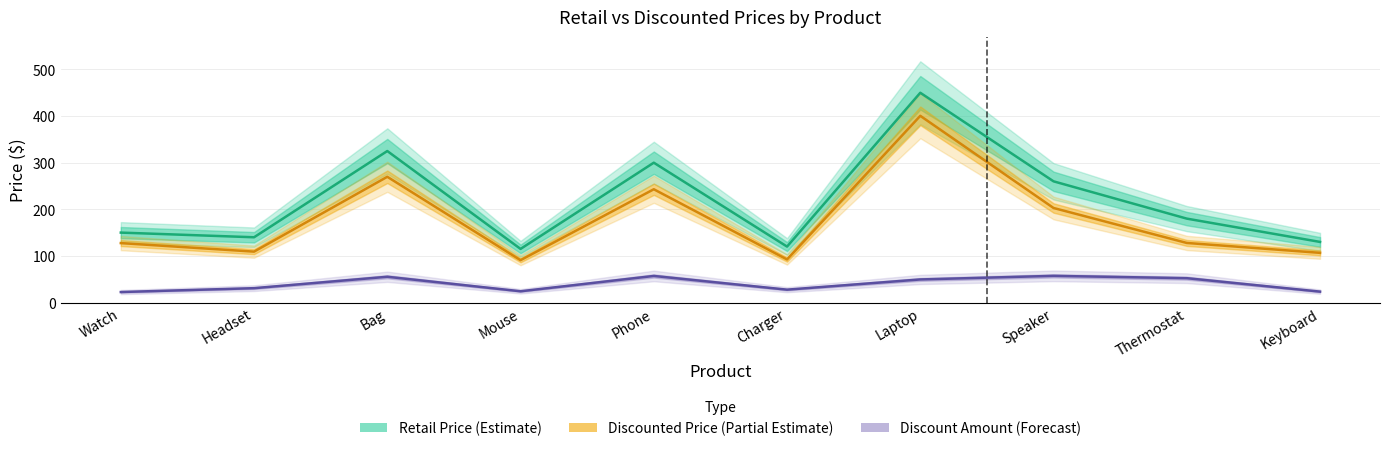

Is the value of Discounted Price at Speaker greater than the value of Retail Price at Keyboard?

Yes